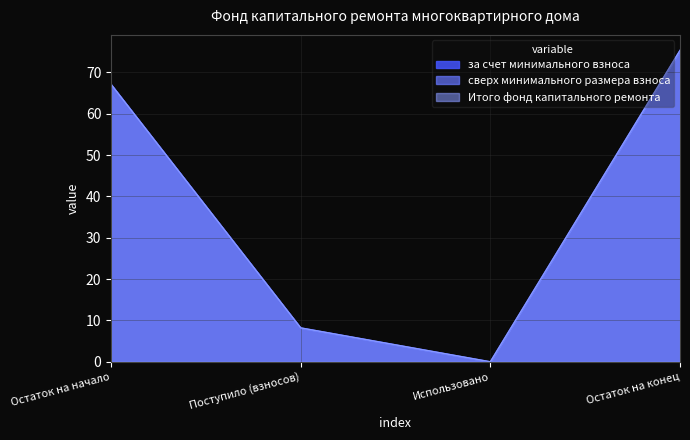

Is the value of Итого фонд капитального ремонта at Остаток на начало greater than the value of за счет минимального взноса at Поступило (взносов)?

Yes